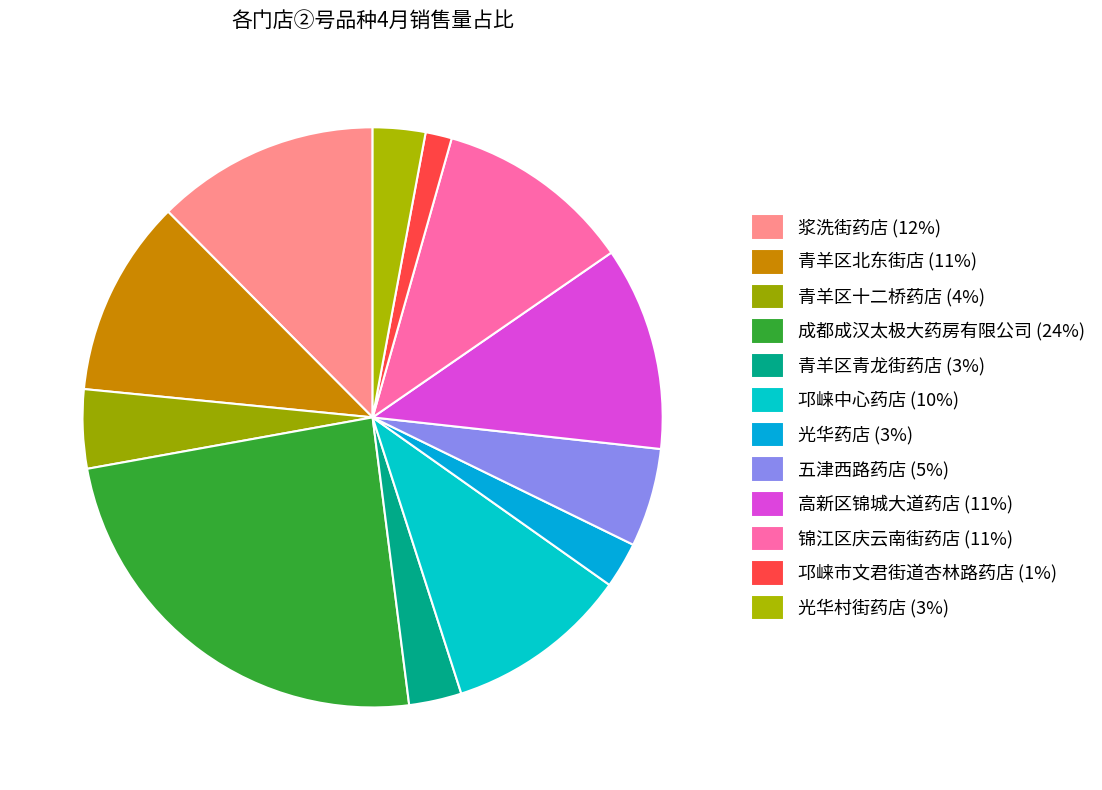

Is there a majority slice in this chart?

No